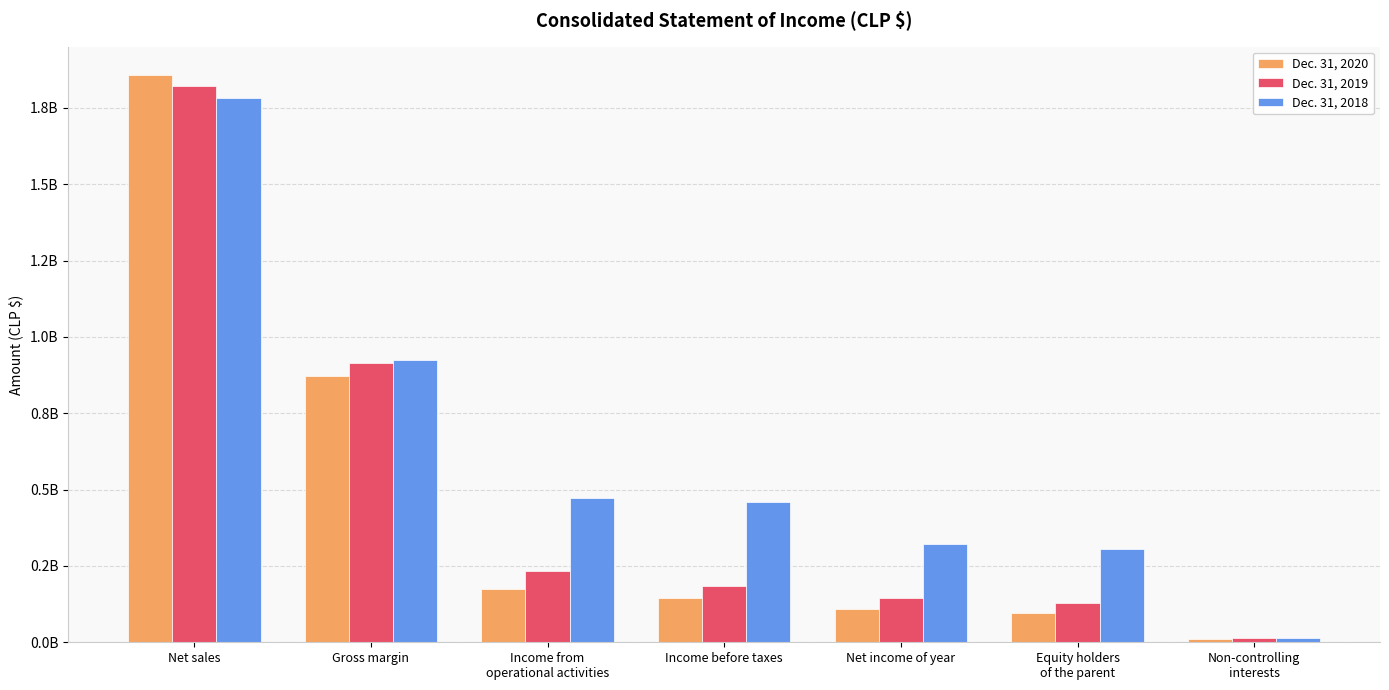

At which label is Dec. 31, 2019 closest to 919022332?

Gross margin